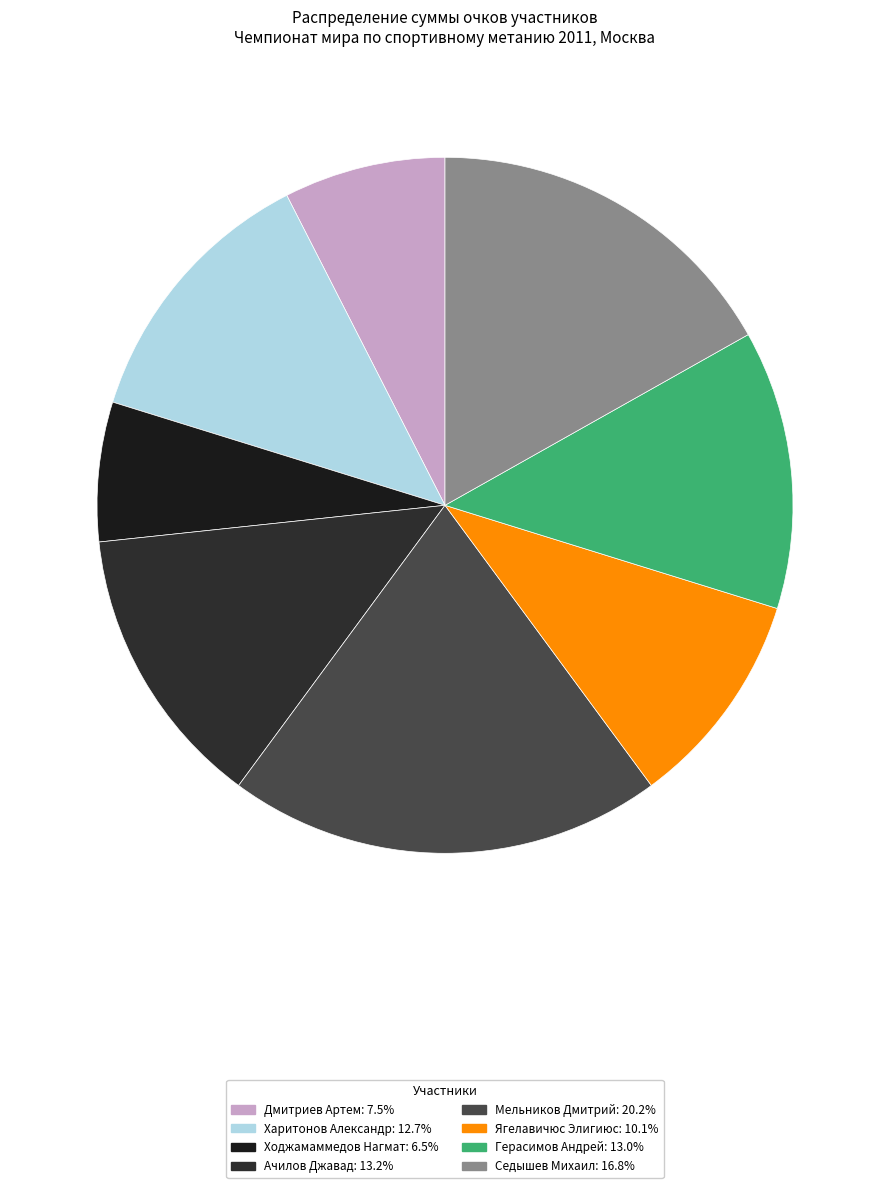

Between Седышев Михаил and Дмитриев Артем, which is larger?

Седышев Михаил